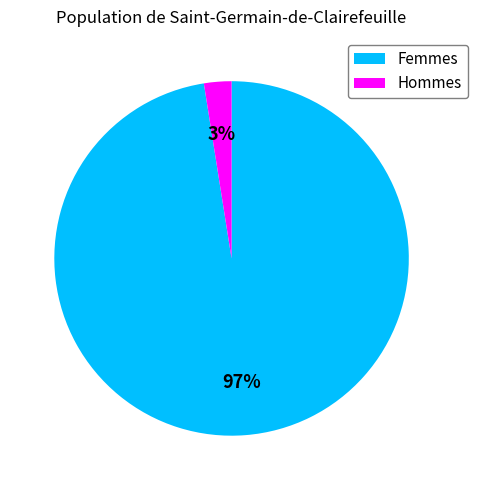

Count the number of slices in the pie.

2